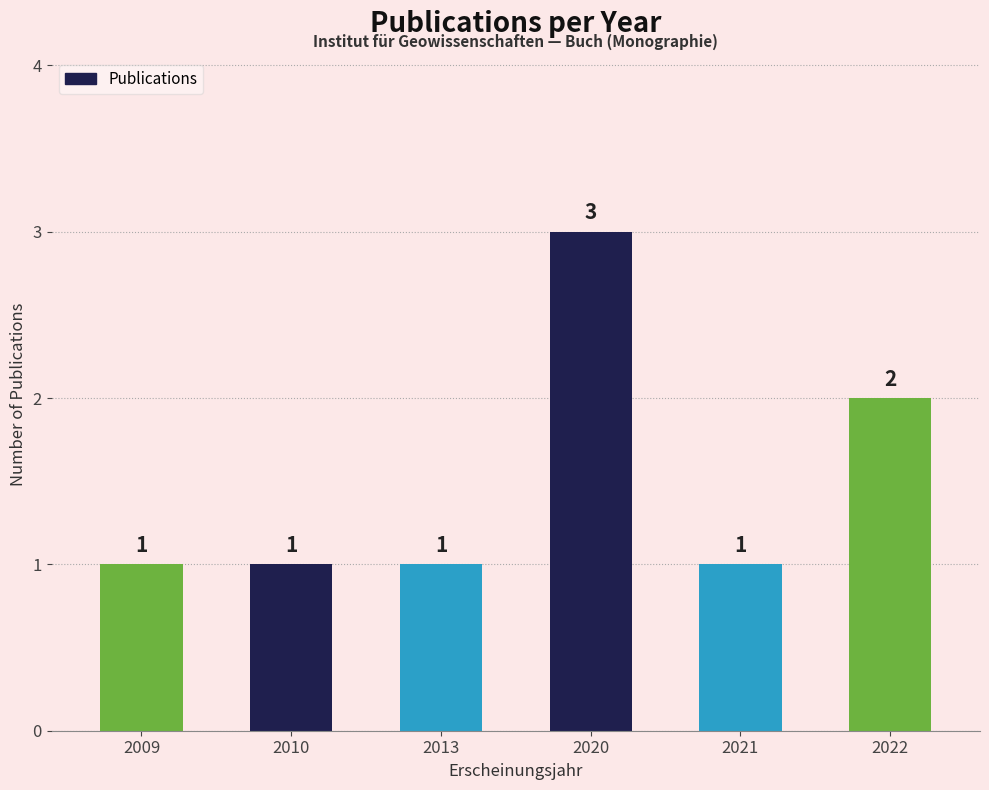

Which label corresponds to the largest value in the chart?

2020